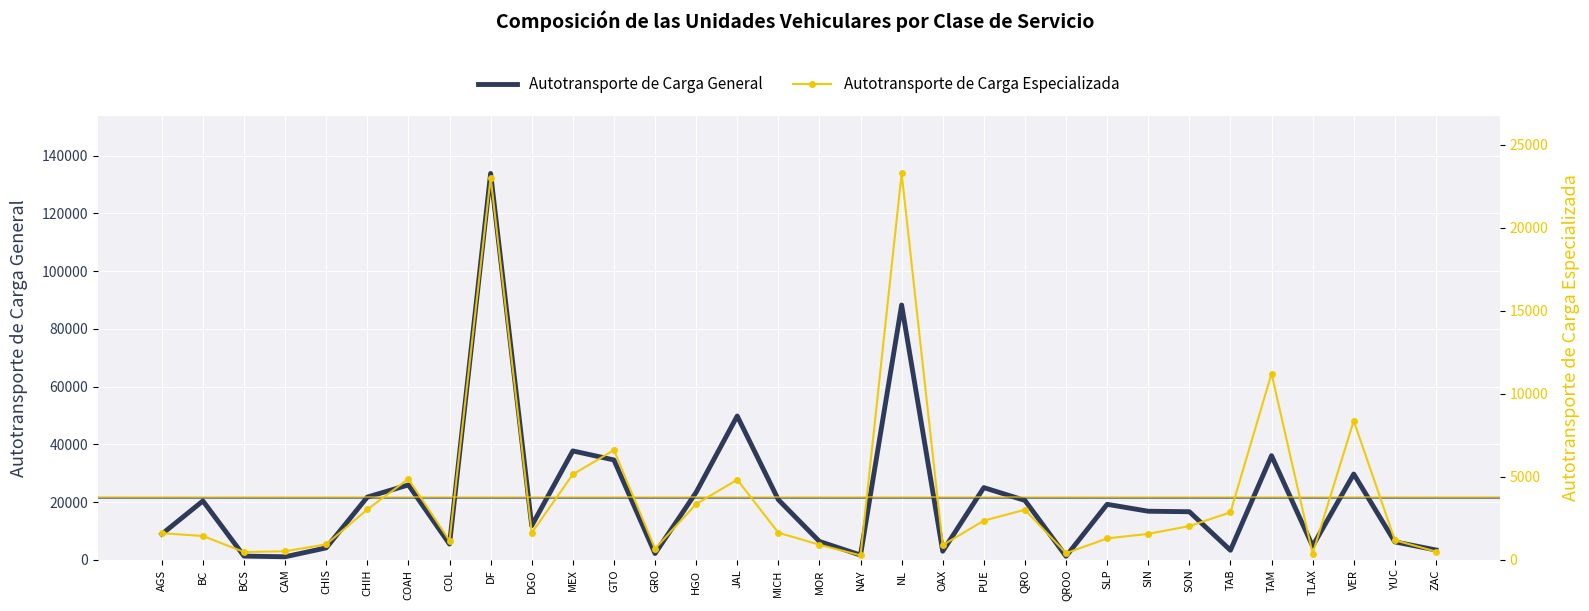

At which category does Autotransporte de Carga General reach its first local peak?

BC